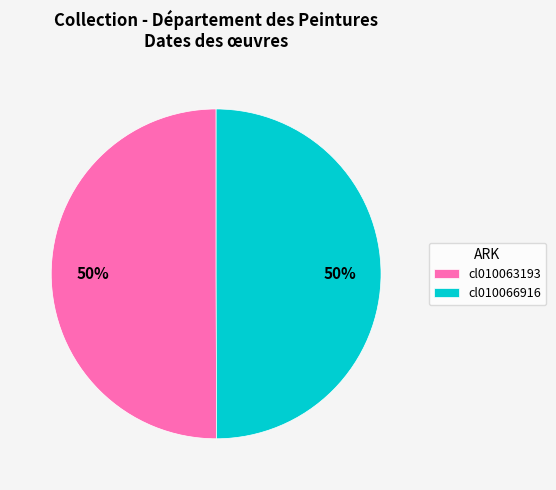

To the nearest percent, what portion does cl010063193 represent?

50%